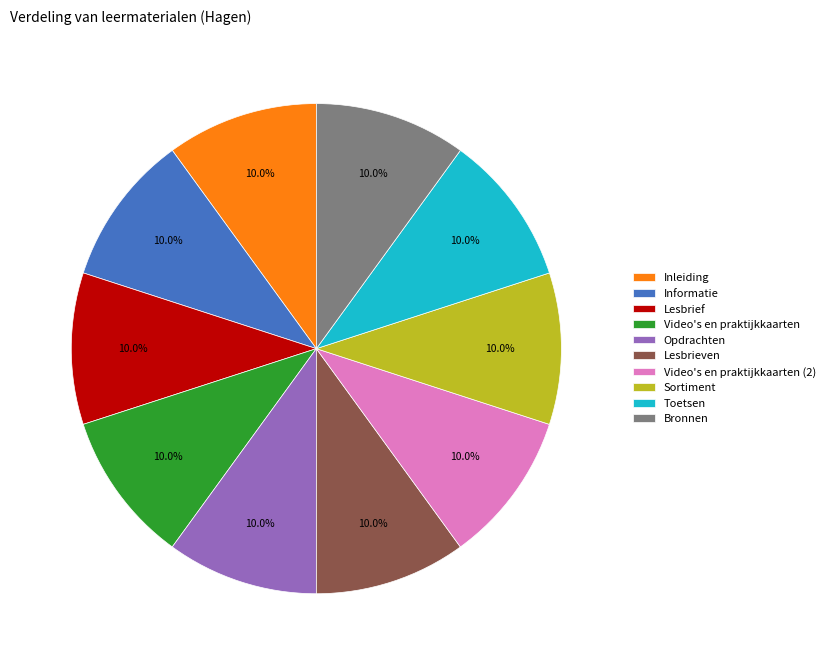

Does Video's en praktijkkaarten represent more than half of the total?

No